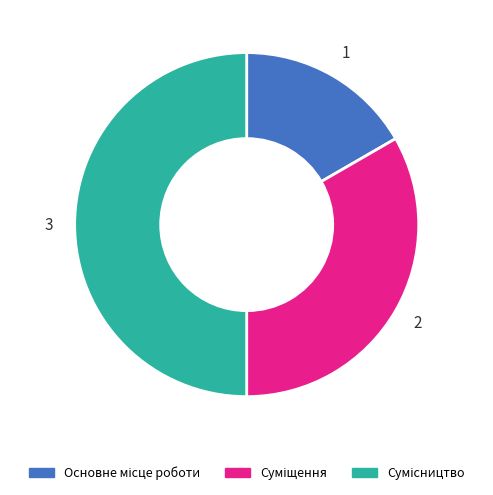

How many segments does this pie chart have?

3